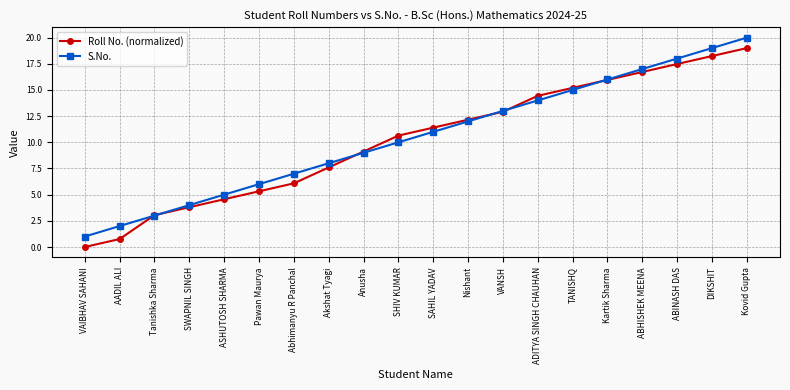

What position from the left is SAHIL YADAV?

11